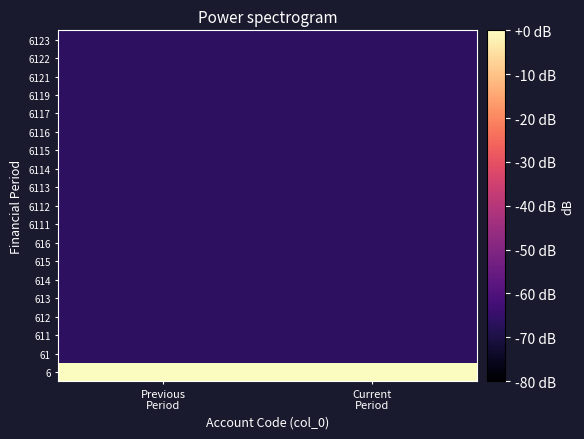

What is the spread (max minus min) of values at Previous
Period?

66.3